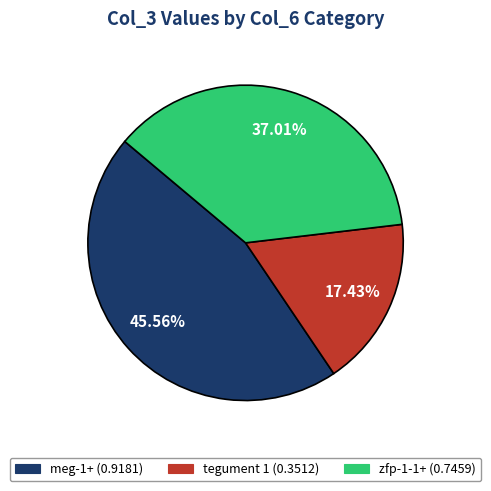

How many segments does this pie chart have?

3